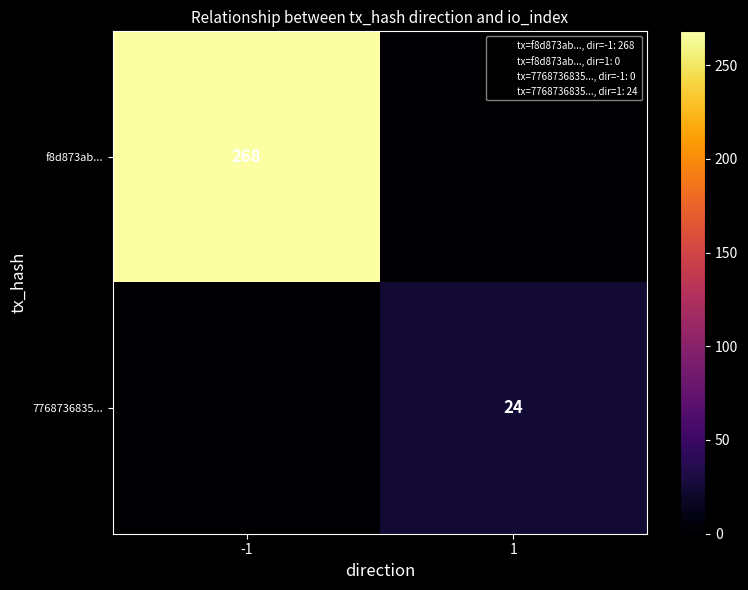

At which label is f8d873ab... closest to 134?

-1